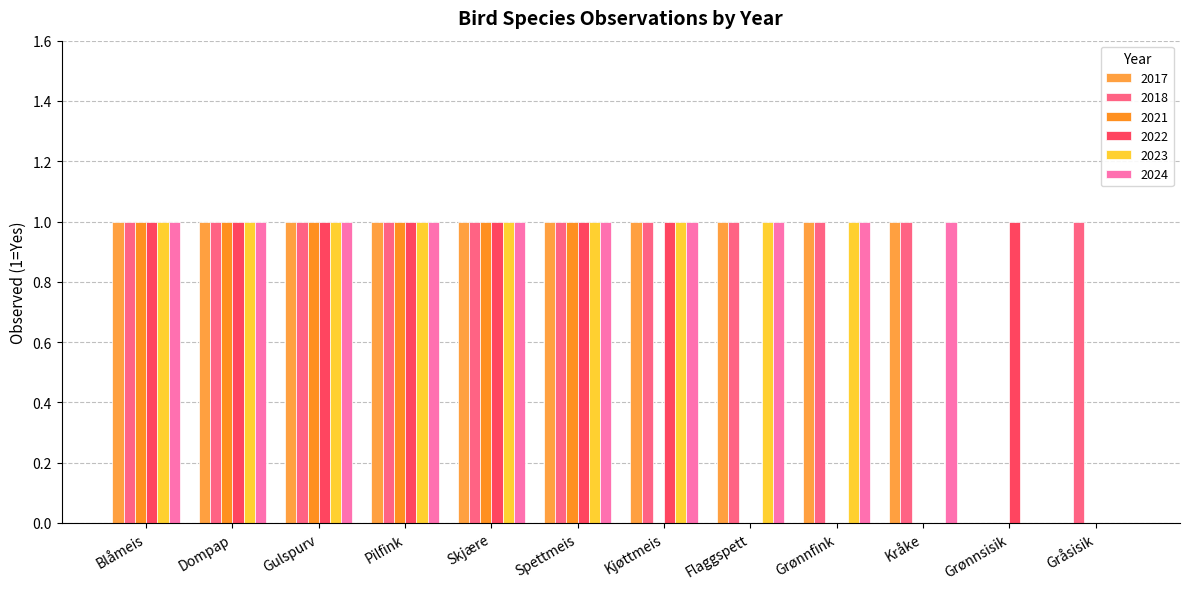

Reading left to right, list all the values displayed in this chart.

2018: Blåmeis=1	Dompap=1	Gulspurv=1	Pilfink=1	Skjære=1	Spettmeis=1	Kjøttmeis=1	Flaggspett=1	Grønnfink=1	Kråke=1	Grønnsisik=0	Gråsisik=1
2017: Blåmeis=1	Dompap=1	Gulspurv=1	Pilfink=1	Skjære=1	Spettmeis=1	Kjøttmeis=1	Flaggspett=1	Grønnfink=1	Kråke=1	Grønnsisik=0	Gråsisik=0
2024: Blåmeis=1	Dompap=1	Gulspurv=1	Pilfink=1	Skjære=1	Spettmeis=1	Kjøttmeis=1	Flaggspett=1	Grønnfink=1	Kråke=1	Grønnsisik=0	Gråsisik=0
2022: Blåmeis=1	Dompap=1	Gulspurv=1	Pilfink=1	Skjære=1	Spettmeis=1	Kjøttmeis=1	Flaggspett=0	Grønnfink=0	Kråke=0	Grønnsisik=1	Gråsisik=0
2023: Blåmeis=1	Dompap=1	Gulspurv=1	Pilfink=1	Skjære=1	Spettmeis=1	Kjøttmeis=1	Flaggspett=1	Grønnfink=1	Kråke=0	Grønnsisik=0	Gråsisik=0
2021: Blåmeis=1	Dompap=1	Gulspurv=1	Pilfink=1	Skjære=1	Spettmeis=1	Kjøttmeis=0	Flaggspett=0	Grønnfink=0	Kråke=0	Grønnsisik=0	Gråsisik=0